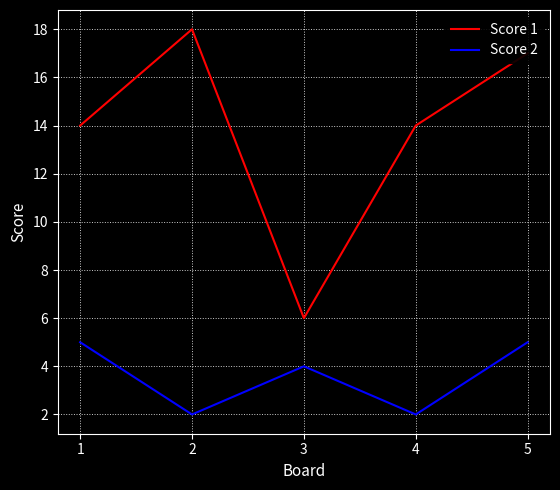

Reading left to right, list all the values displayed in this chart.

Score 1: 1=14	2=18	3=6	4=14	5=17
Score 2: 1=5	2=2	3=4	4=2	5=5